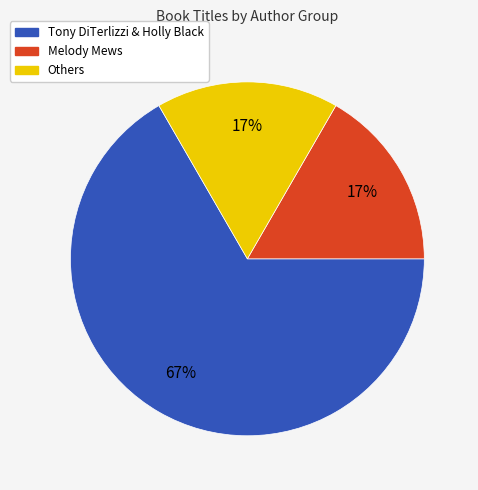

Is there a majority slice in this chart?

Yes